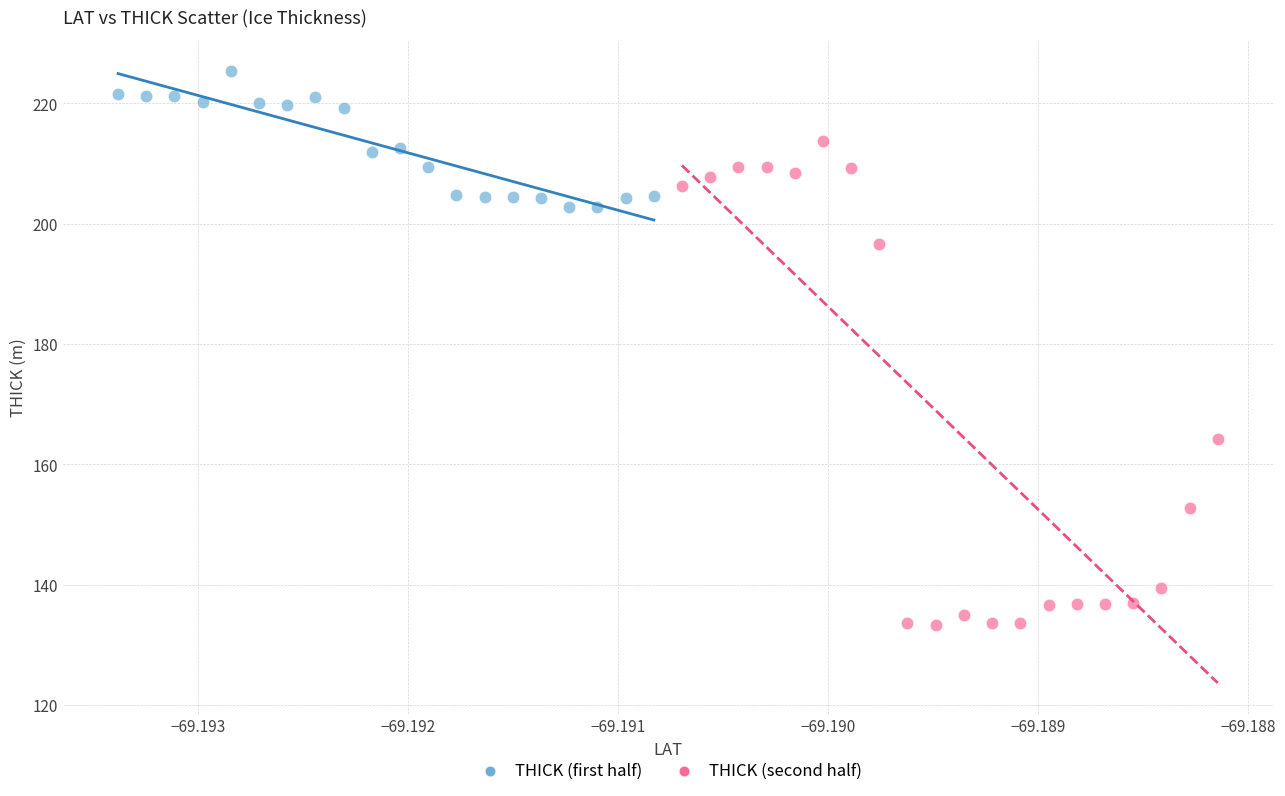

Which series has the widest spread of Y values?

THICK (second half)